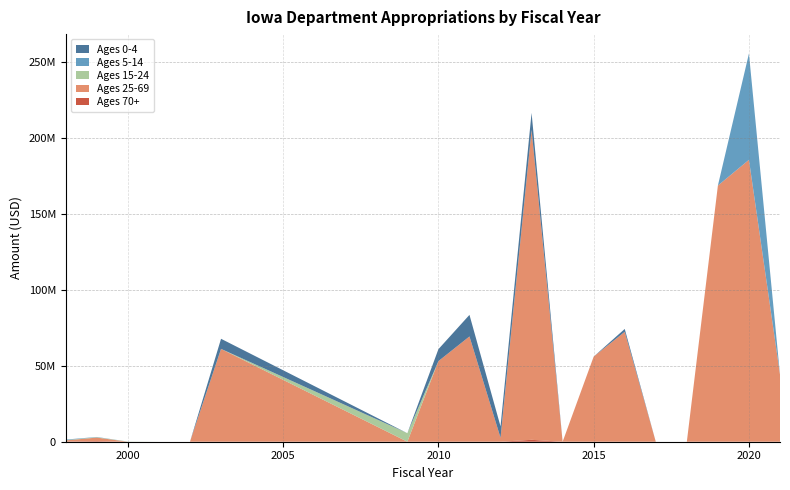

Does the chart have visible grid lines?

Yes